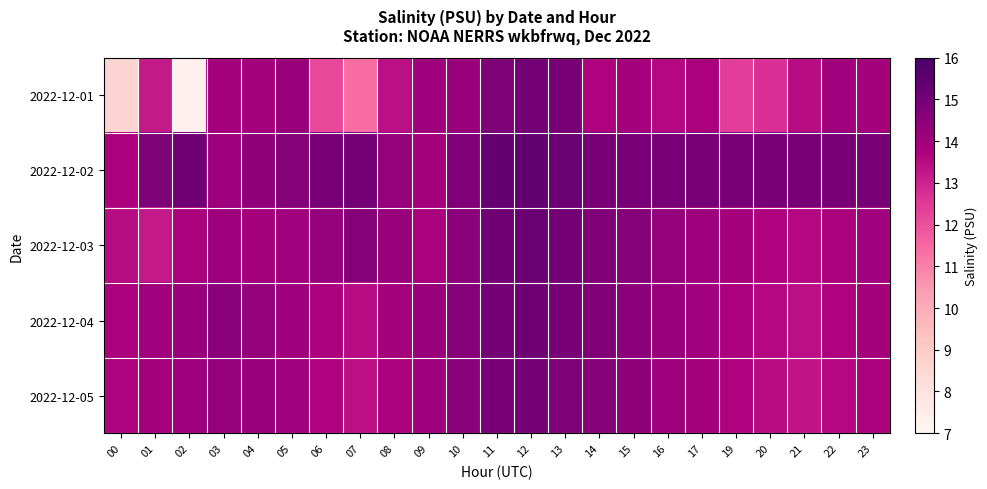

At how many categories does at least one series exceed 12?

23